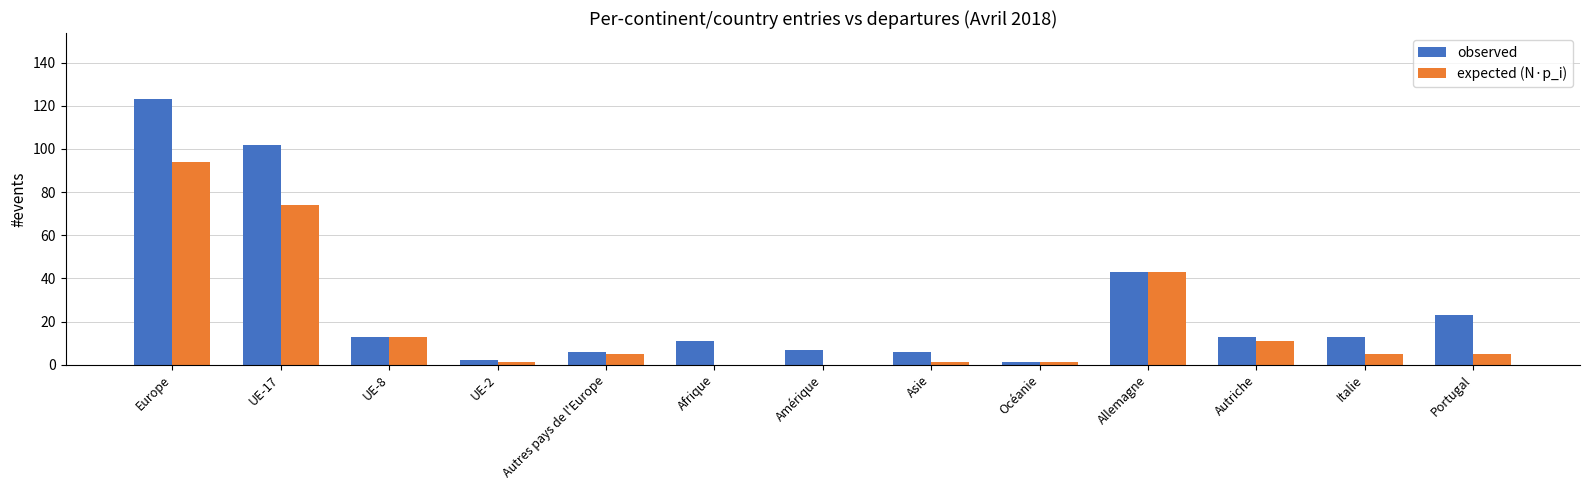

What is the maximum value shown in the chart?

123